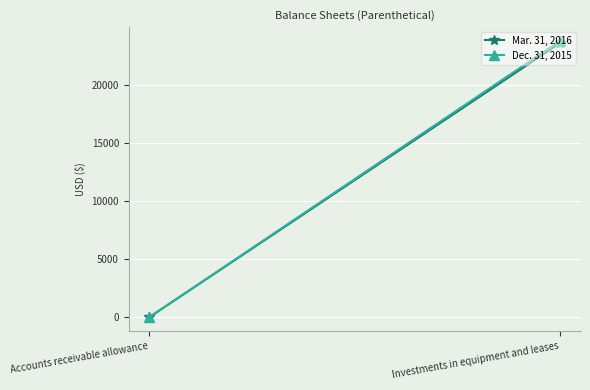

The value of Dec. 31, 2015 at Investments in equipment and leases is 23772. True or false?

True